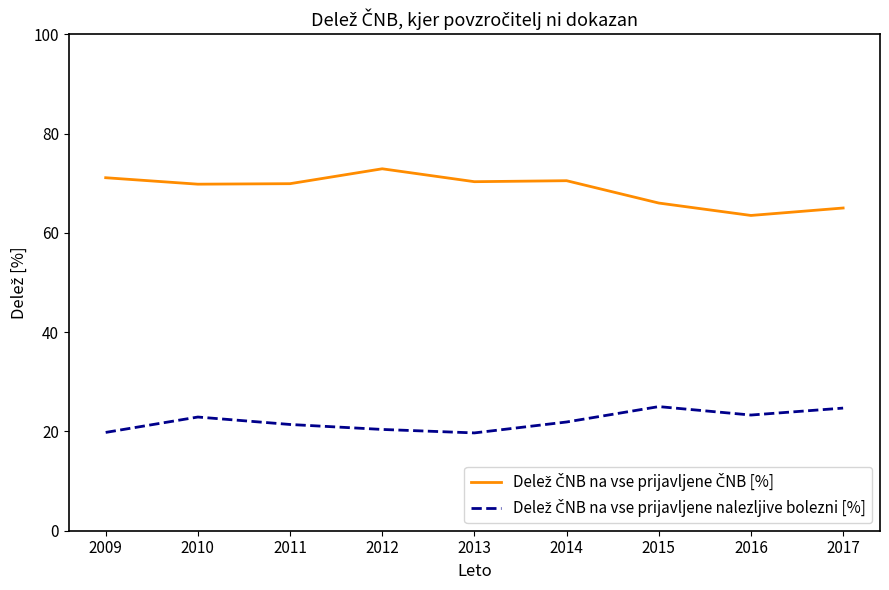

What is the spread (max minus min) of values at 2012?

52.5